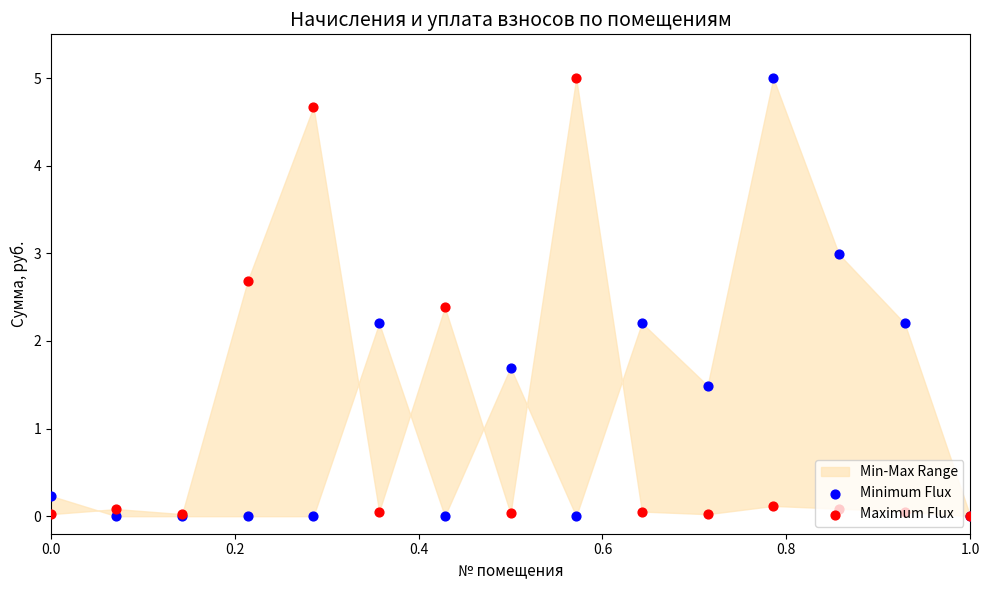

At how many categories does at least one series exceed 1?

11